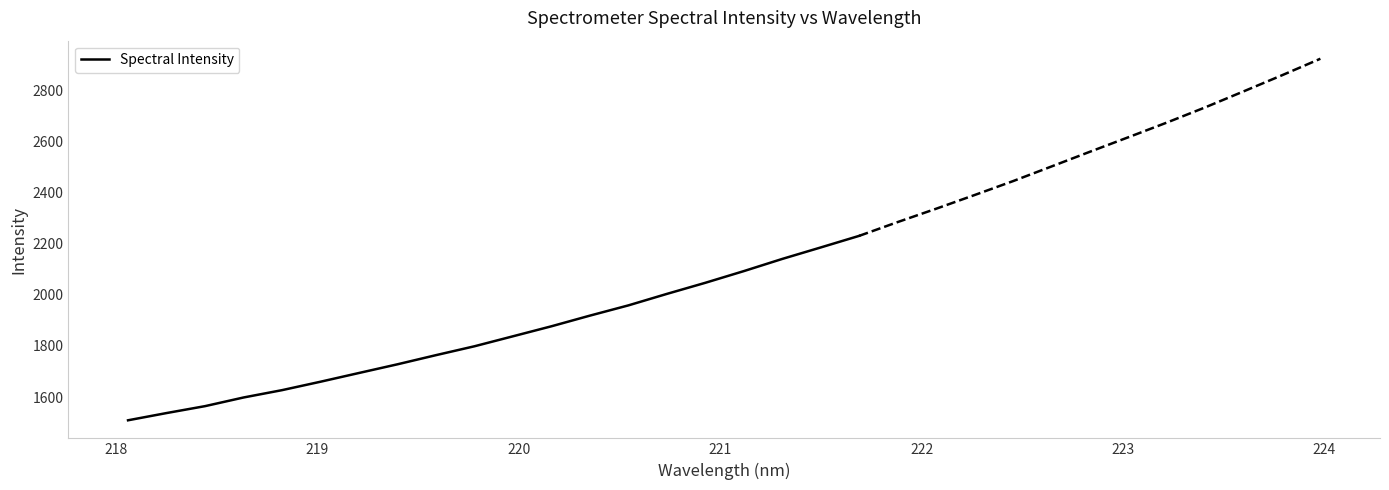

Reading right to left, transcribe all the data shown in this chart.

2230.8	2185.4	2140.5	2092.8	2047.1	2003.7	1958.7	1918.7	1877.0	1837.8	1798.7	1764.0	1728.2	1694.2	1660.0	1627.0	1598.3	1564.4	1537.3	1509.1